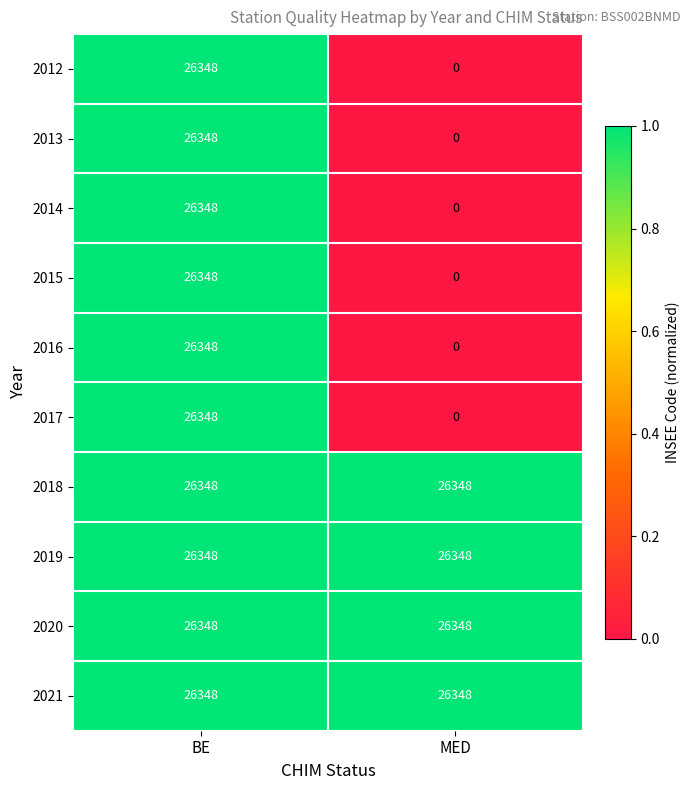

What is the difference between the highest and lowest values at MED?

26348